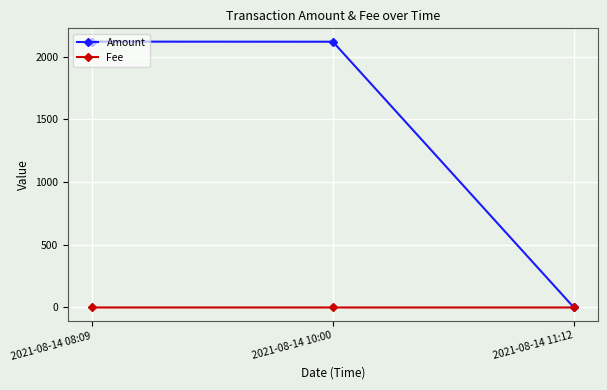

What is the label of the 3rd point from the left?

2021-08-14 11:12